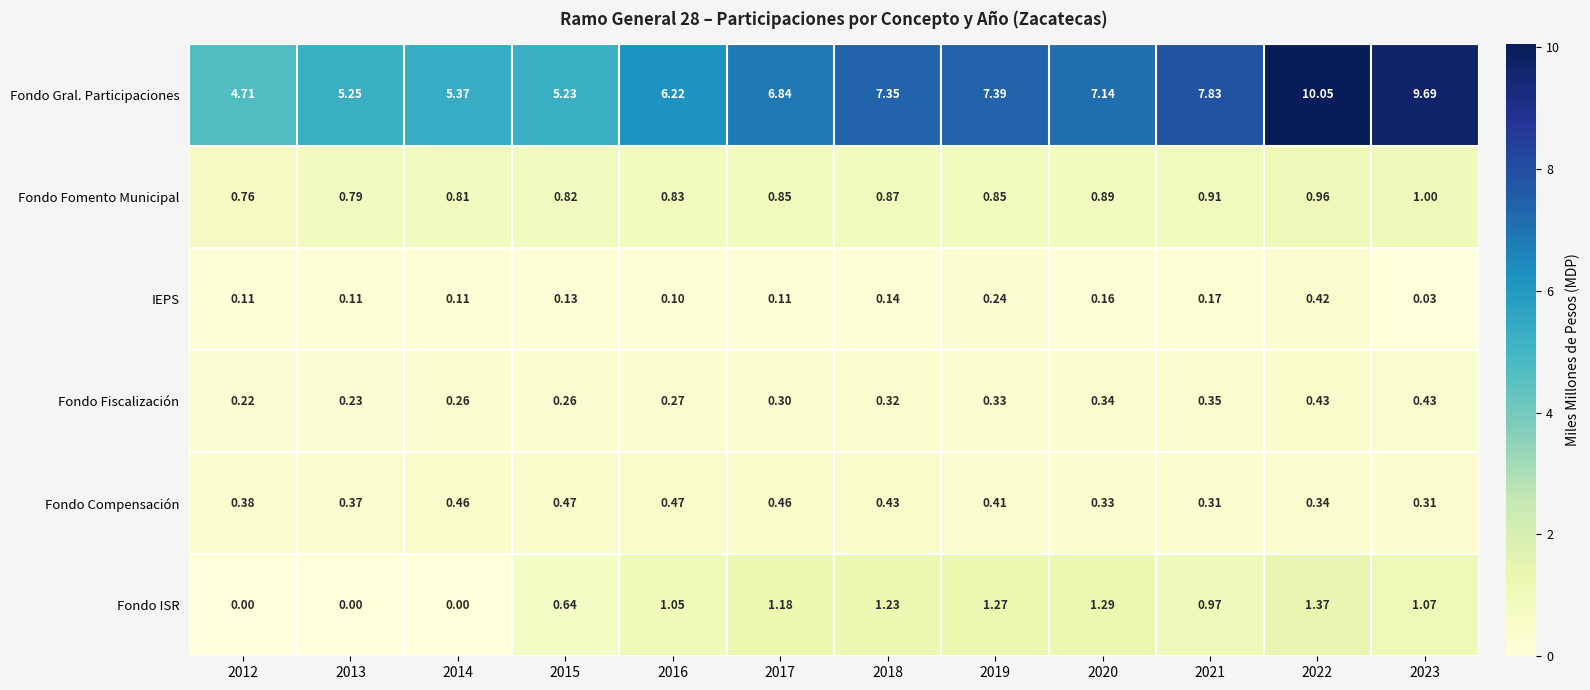

What is the difference between the highest and lowest values at 2020?

7.0